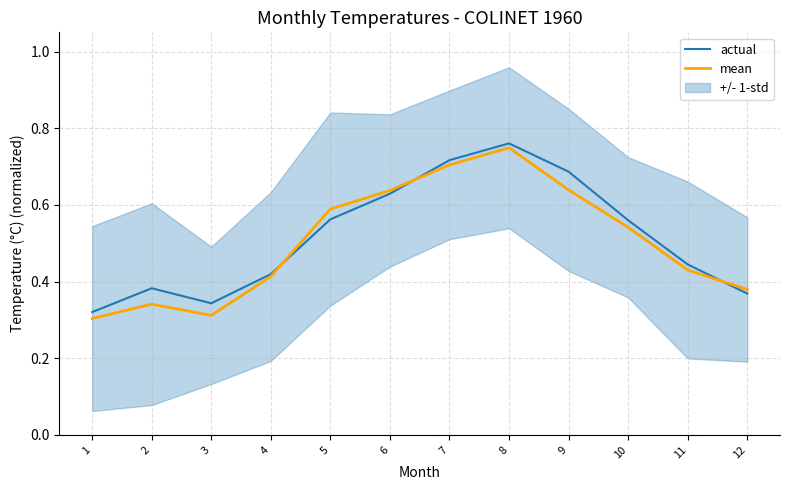

How many times do actual and mean cross each other?

3